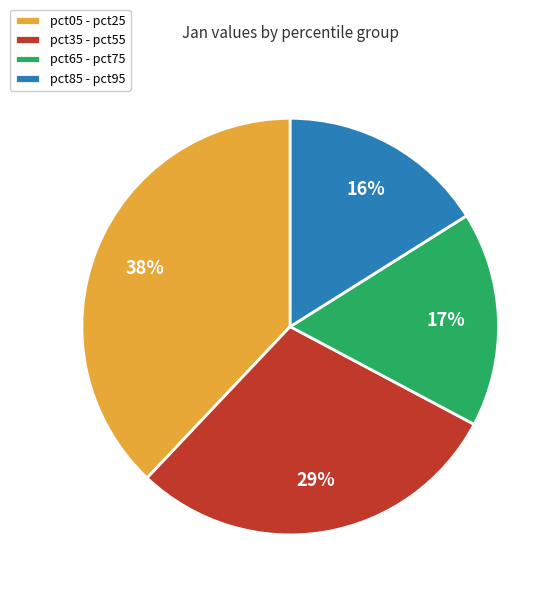

Does any single category account for the majority?

No